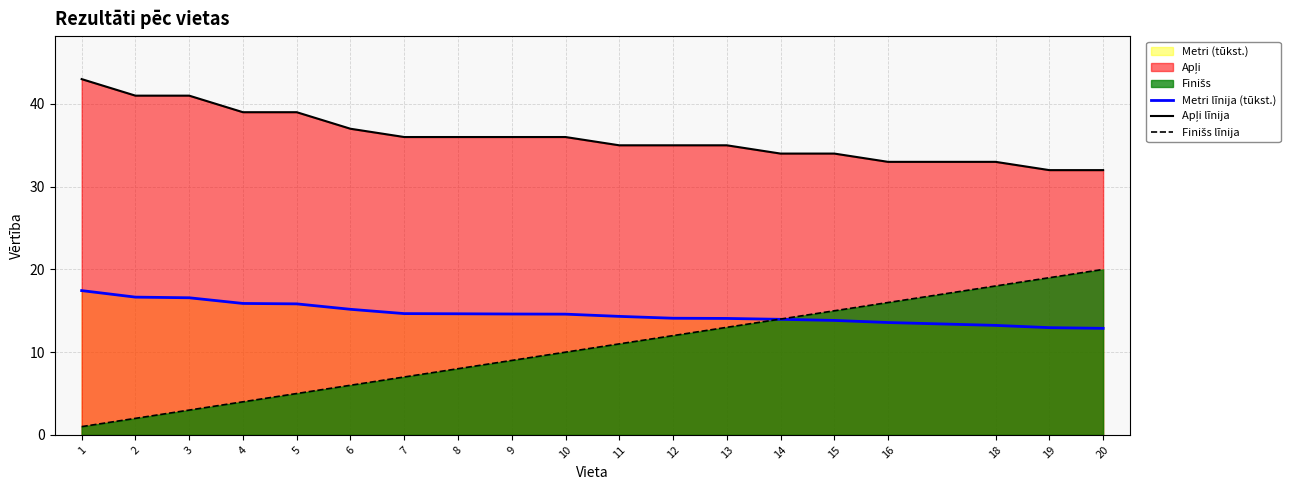

What is the greatest value displayed?

43.0